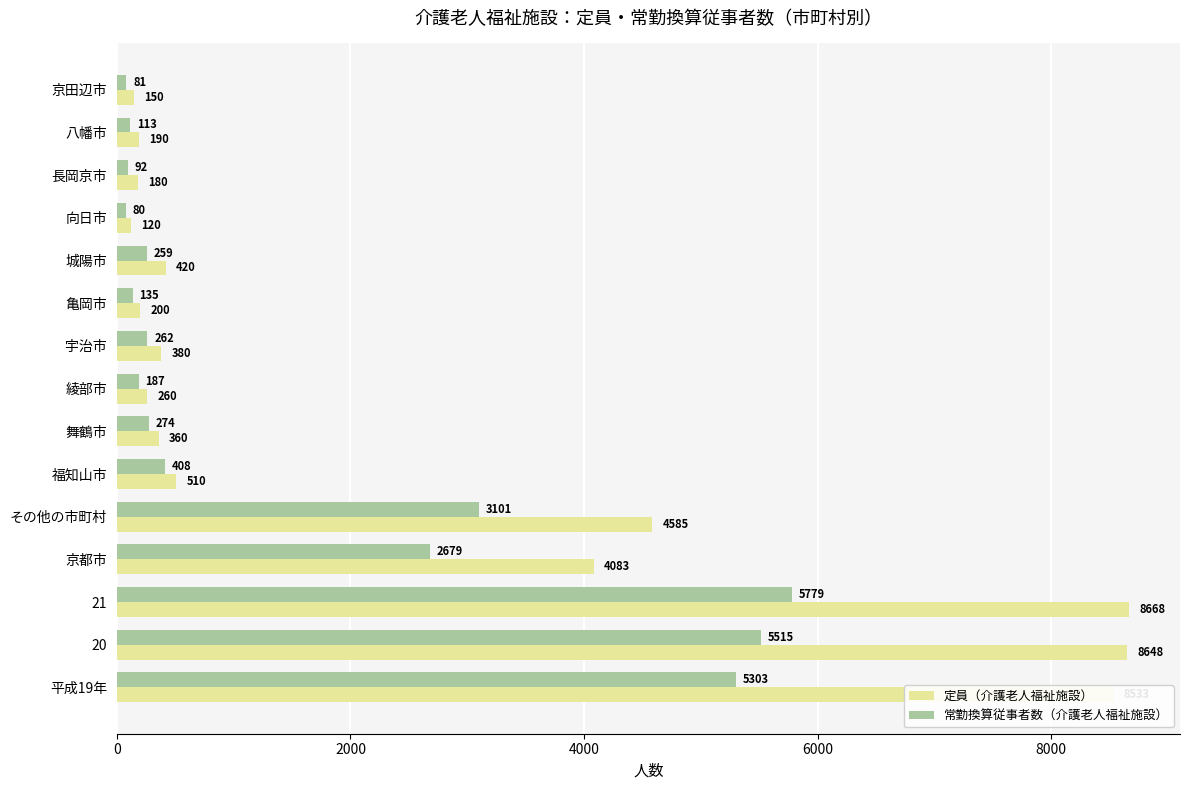

Rank the categories by 定員（介護老人福祉施設） value from lowest to highest.

向日市, 京田辺市, 長岡京市, 八幡市, 亀岡市, 綾部市, 舞鶴市, 宇治市, 城陽市, 福知山市, 京都市, その他の市町村, 平成19年, 20, 21